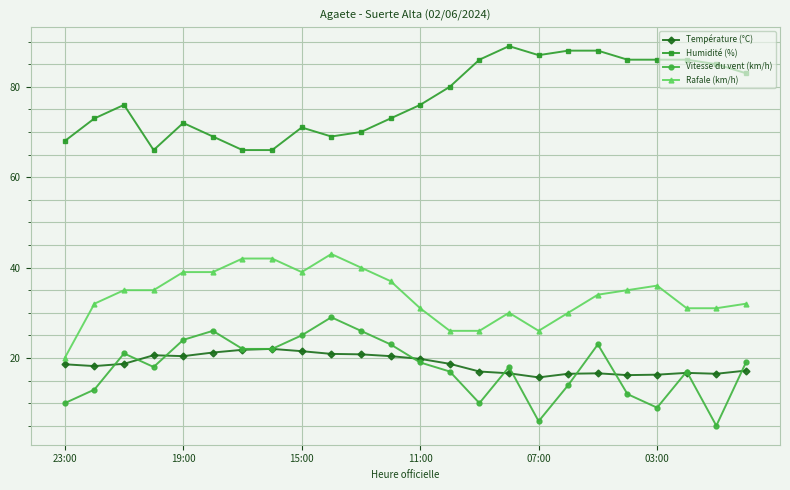

True or false: Humidité (%) and Vitesse du vent (km/h) intersect in this chart.

False